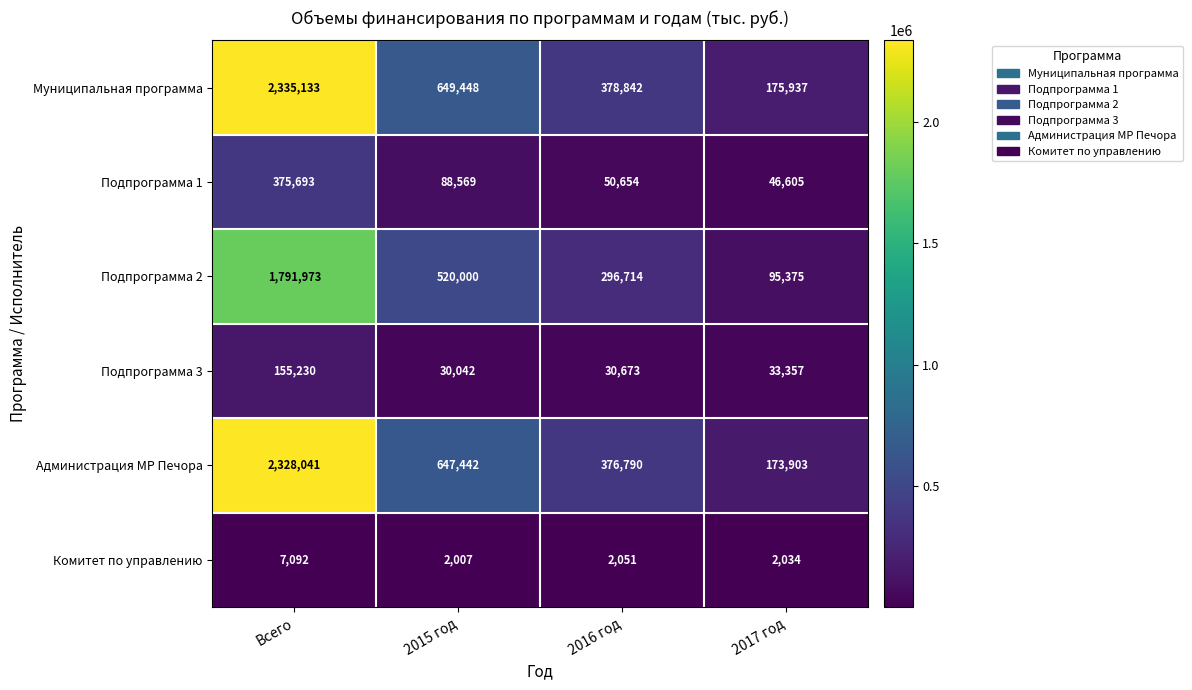

Rank the series at 2015 год from lowest to highest value.

Комитет по управлению, Подпрограмма 3, Подпрограмма 1, Подпрограмма 2, Администрация МР Печора, Муниципальная программа